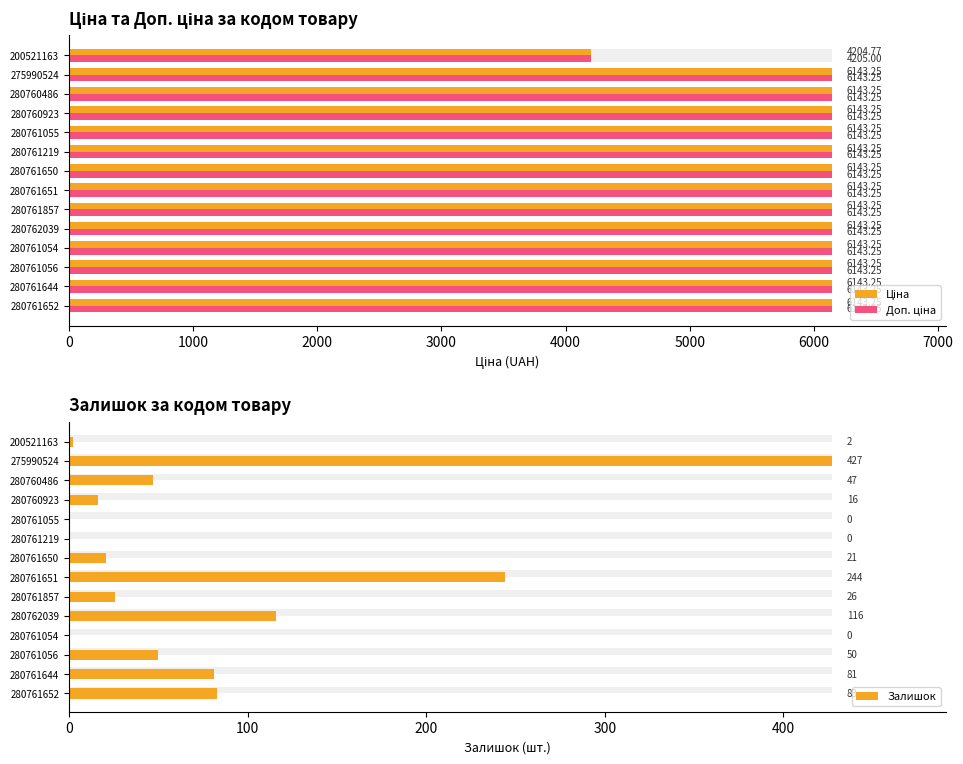

The Доп. ціна series shows 4205.0 at 200521163. True or false?

True